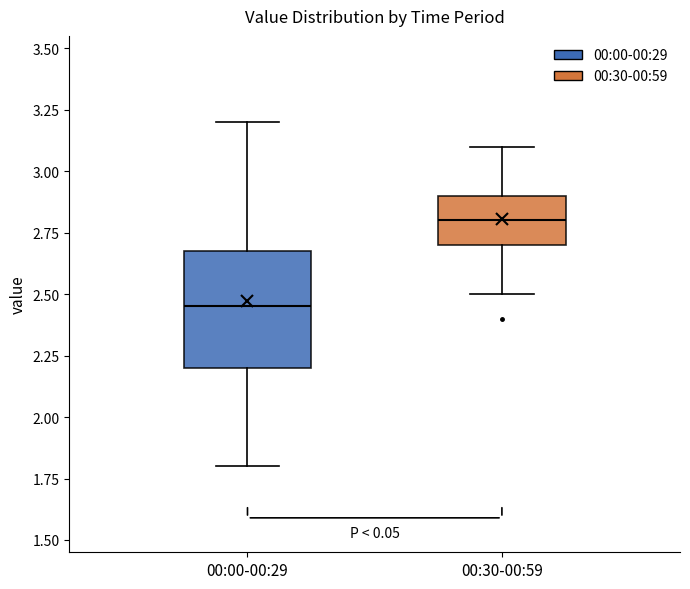

Which box is the tallest, from its lower edge to its upper edge?

00:00-00:29